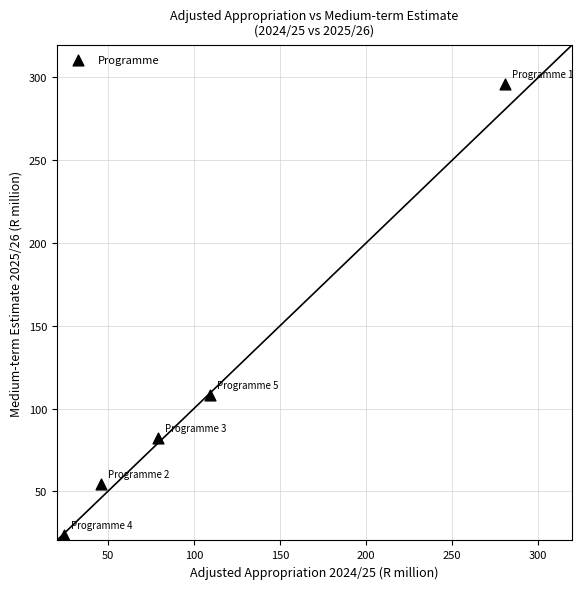

What Y value in the scatter plot is closest to 159?

108.2